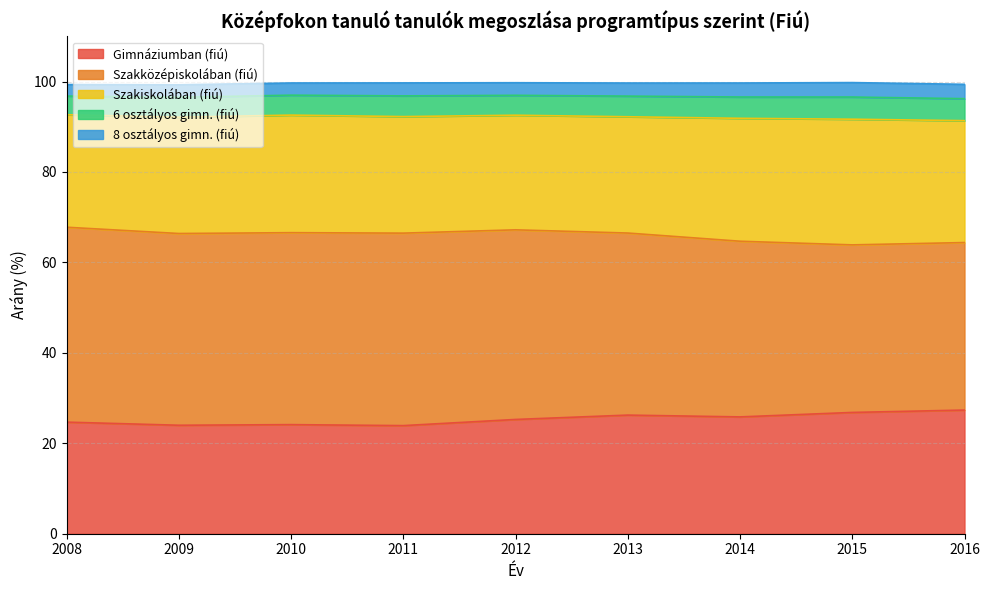

What is the spread (max minus min) of values at 2011?

39.7